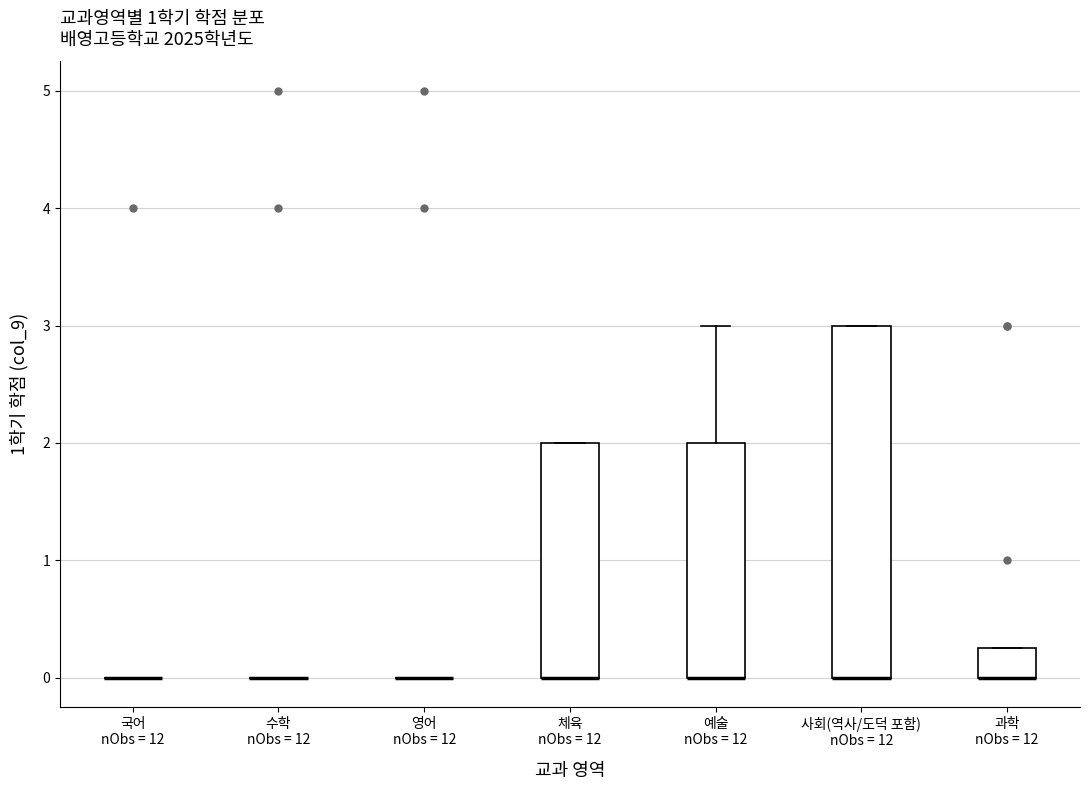

Reading left to right, transcribe this box plot: for each box, give where its median line is, the range the box spans, and where its two whiskers end, as read against the y-axis. The values are not printed on the chart, so give them approximately, as read against the axis.

국어 nObs = 12: box collapsed to a line at 0.0, whiskers 0.0 to 0.0
수학 nObs = 12: box collapsed to a line at 0.0, whiskers 0.0 to 0.0
영어 nObs = 12: box collapsed to a line at 0.0, whiskers 0.0 to 0.0
체육 nObs = 12: median 0.0 (drawn on the box's lower edge), box 0.0 to 2.0, whiskers 0.0 to 2.0
예술 nObs = 12: median 0.0 (drawn on the box's lower edge), box 0.0 to 2.0, whiskers 0.0 to 3.0
사회(역사/도덕 포함) nObs = 12: median 0.0 (drawn on the box's lower edge), box 0.0 to 3.0, whiskers 0.0 to 3.0
과학 nObs = 12: median 0.0 (drawn on the box's lower edge), box 0.0 to 0.3, whiskers 0.0 to 0.3